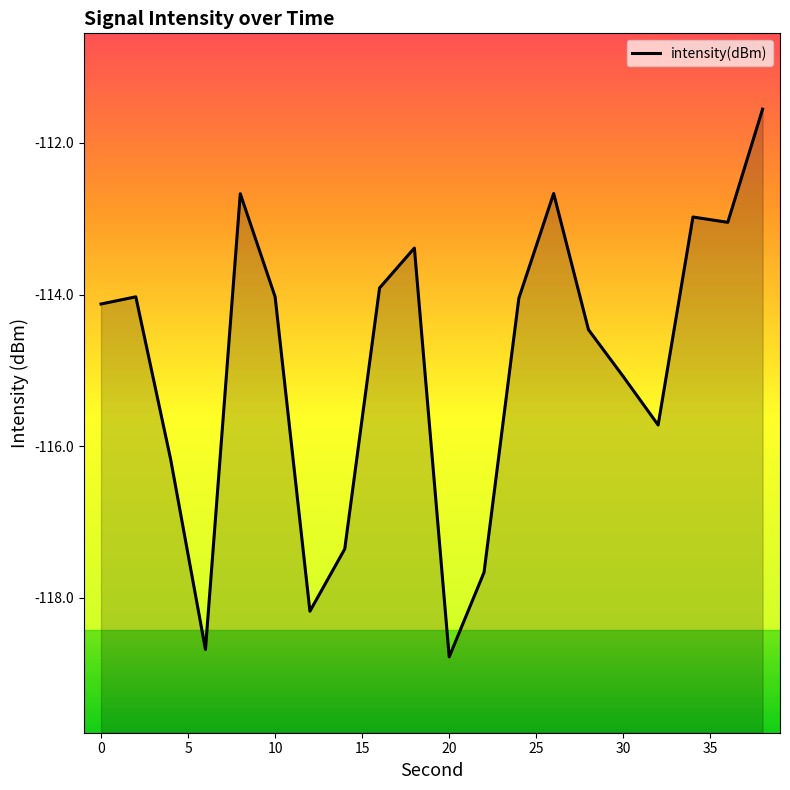

What is the value of the 4th point from the left?

-118.7